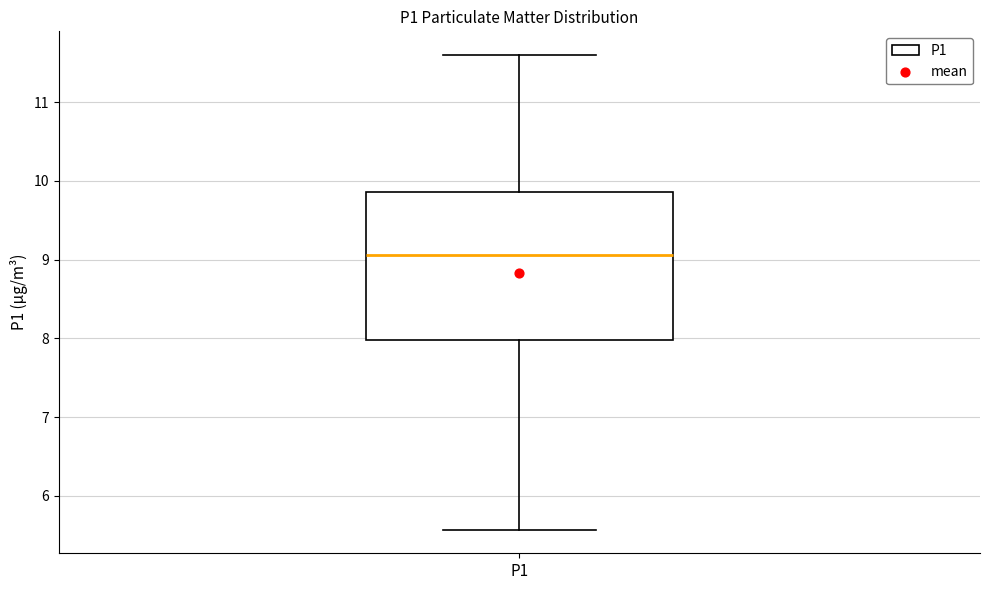

Where does the lower whisker of the box for P1 end on the y-axis? The values are not printed on the chart, so give them approximately, as read against the axis.

5.6